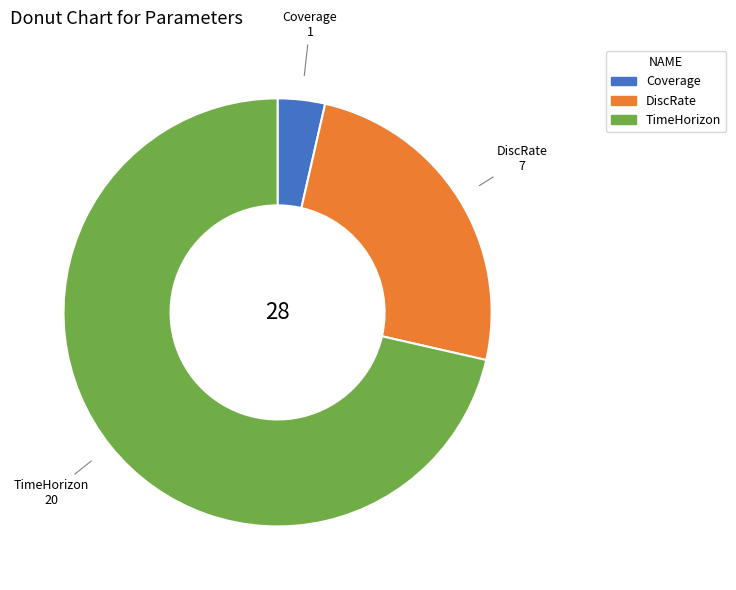

Which category accounts for the majority?

TimeHorizon